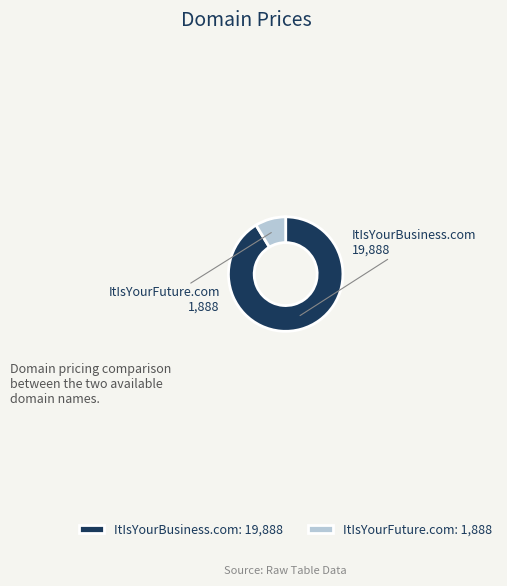

Rank the categories by value from lowest to highest.

ItIsYourFuture.com, ItIsYourBusiness.com